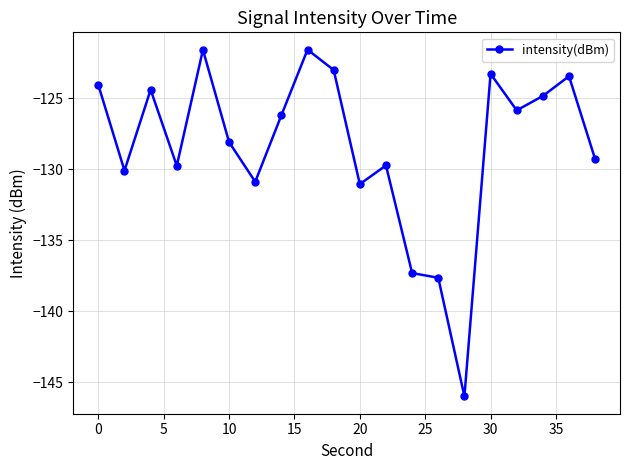

What is the greatest value displayed?

-121.6